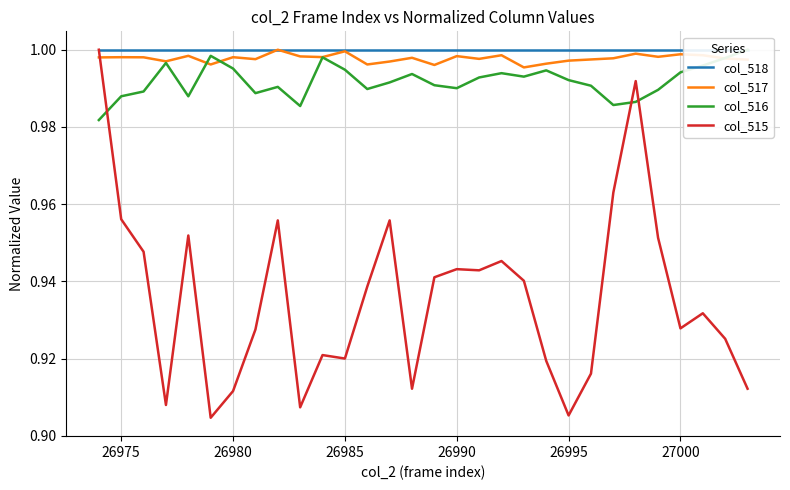

After their last crossing, which series has the higher values: col_517 or col_515?

col_517